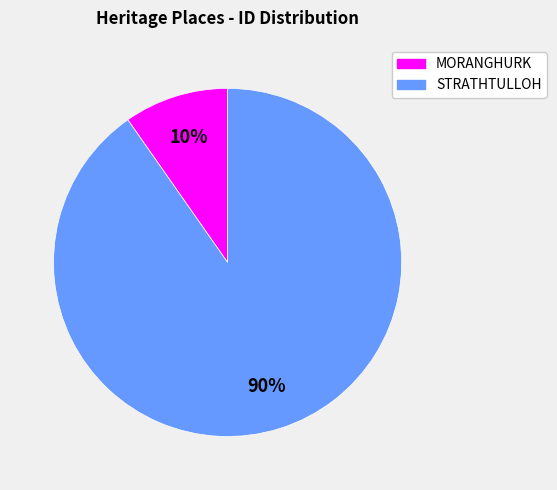

To the nearest percent, what is the average slice percentage?

50%